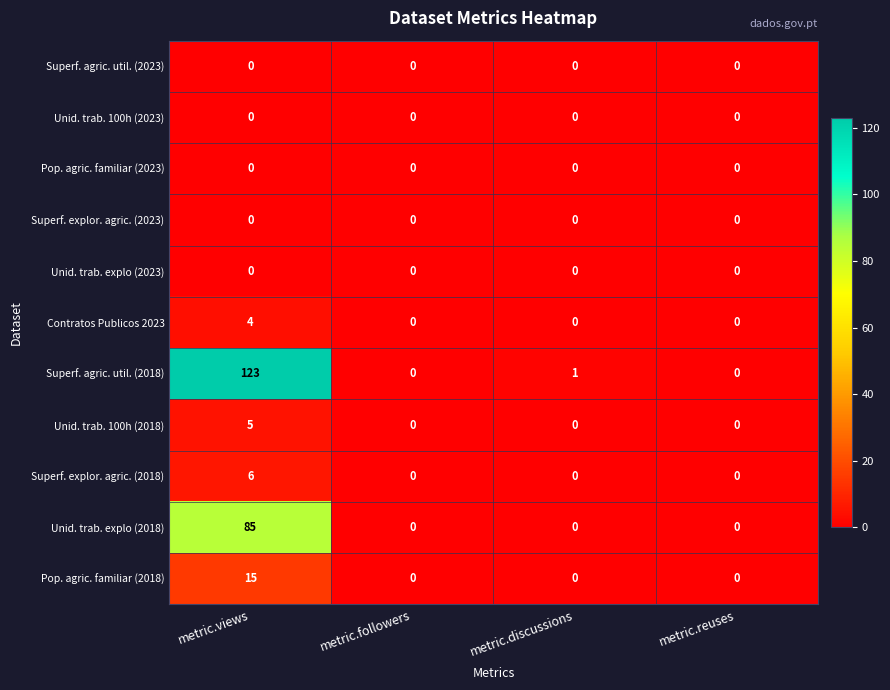

Which series has the widest spread of values?

Superf. agric. util. (2018)